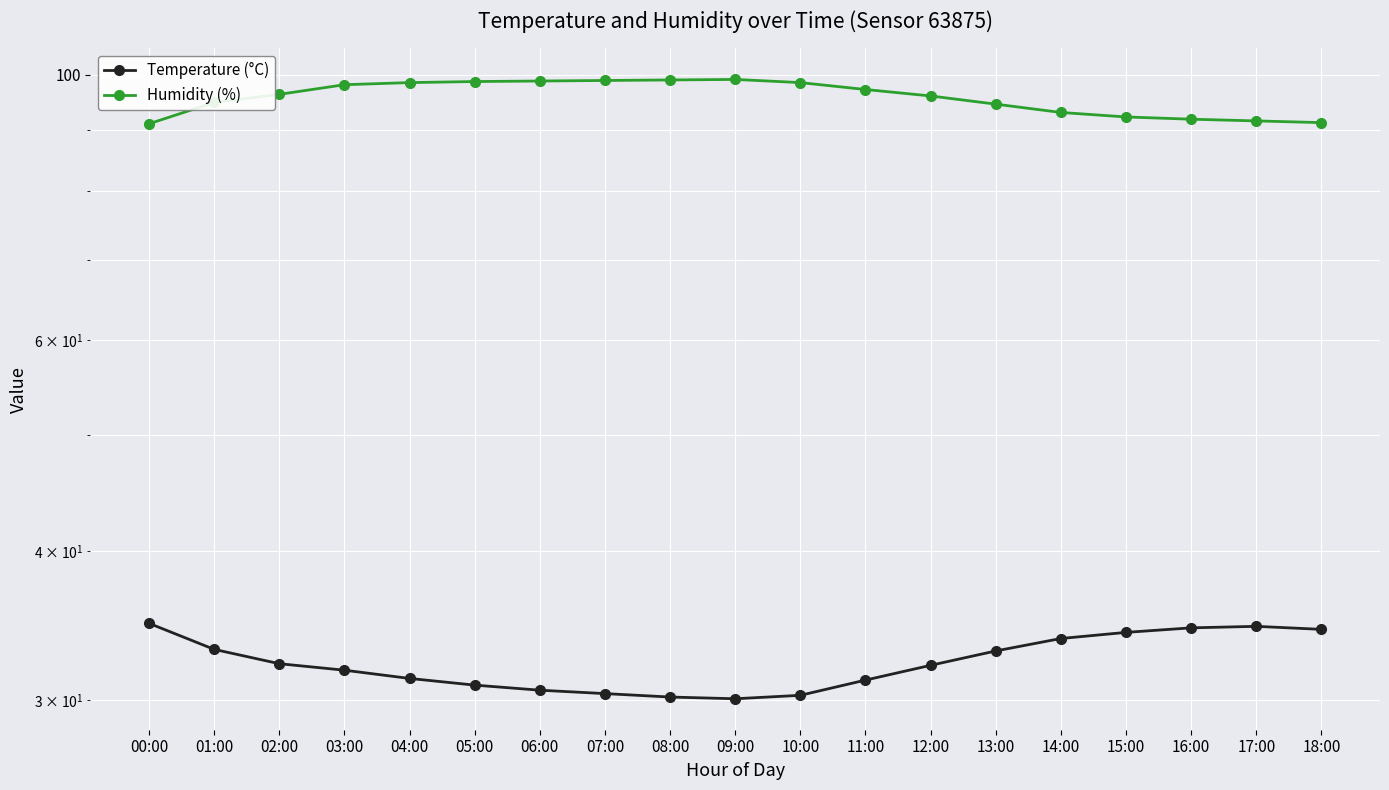

How many values in the Temperature (°C) series are below 32?

9